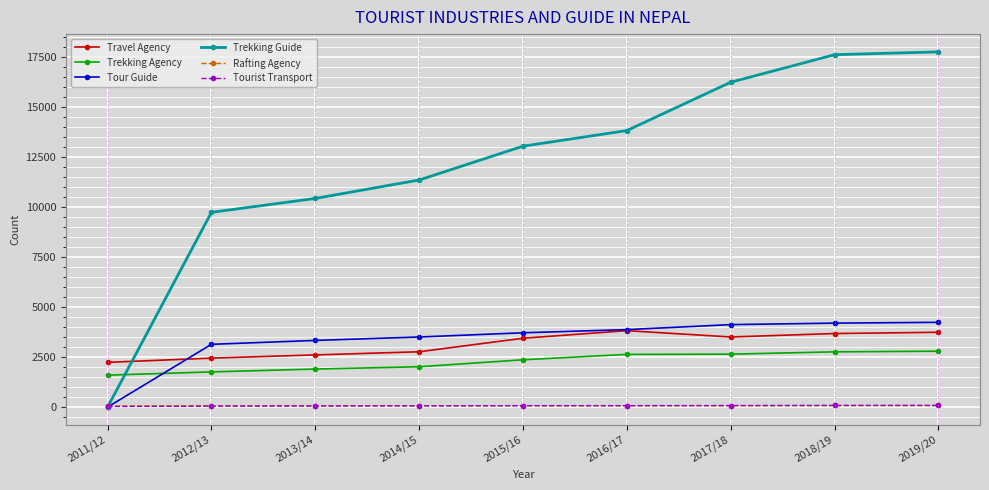

The value of Travel Agency at 2011/12 is 3341. True or false?

False